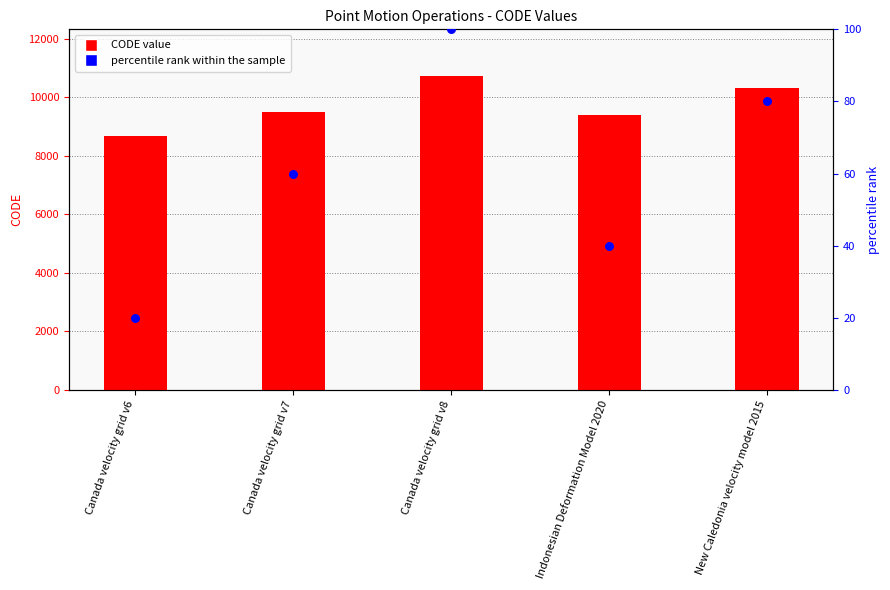

At which category is the sum across all series the highest?

Canada velocity grid v8